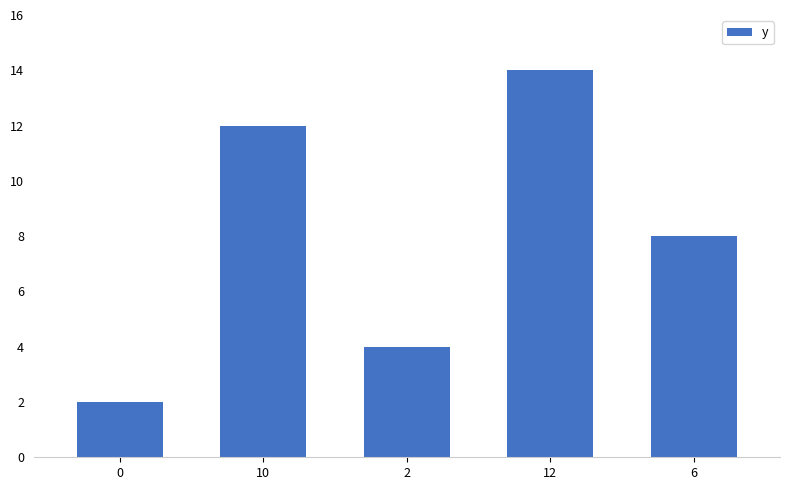

The value at 0 is 2. True or false?

True